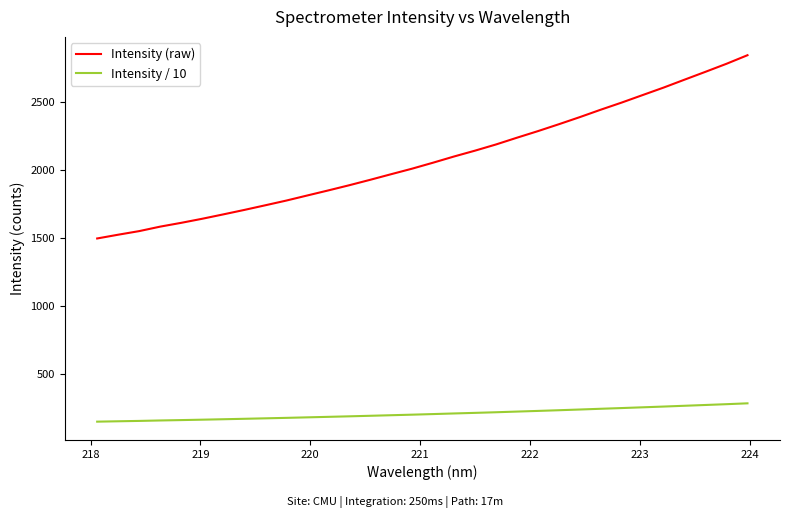

Rank the series by their average value, from lowest to highest.

Intensity / 10, Intensity (raw)